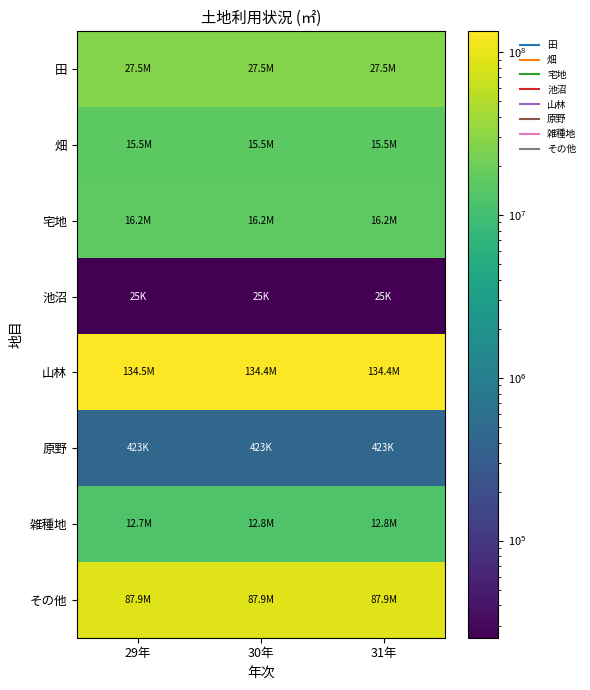

Reading left to right, what are all the values shown in this chart?

田: 29年=27525900	30年=27507577	31年=27493771
畑: 29年=15514310	30年=15492900	31年=15459714
宅地: 29年=16155429	30年=16153352	31年=16180819
池沼: 29年=25449	30年=25449	31年=25307
山林: 29年=134453410	30年=134379003	31年=134377121
原野: 29年=423044	30年=423044	31年=423044
雑種地: 29年=12659090	30年=12753168	31年=12753504
その他: 29年=87893368	30年=87915507	31年=87936720